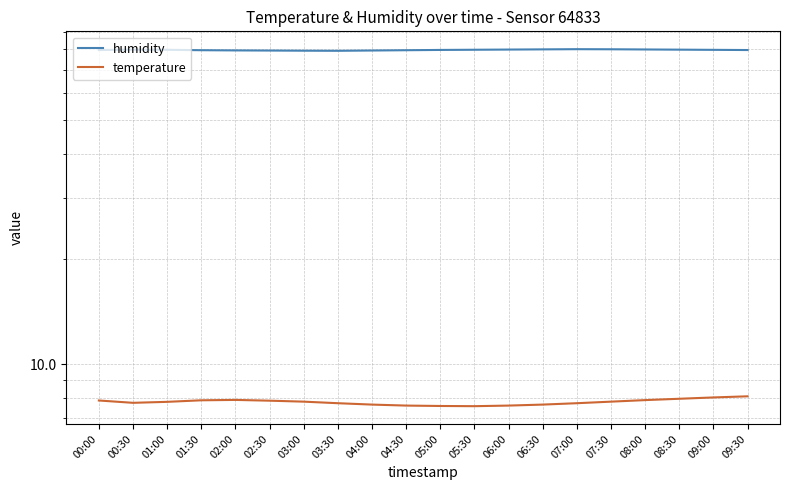

Which series has the largest range (max minus min)?

humidity